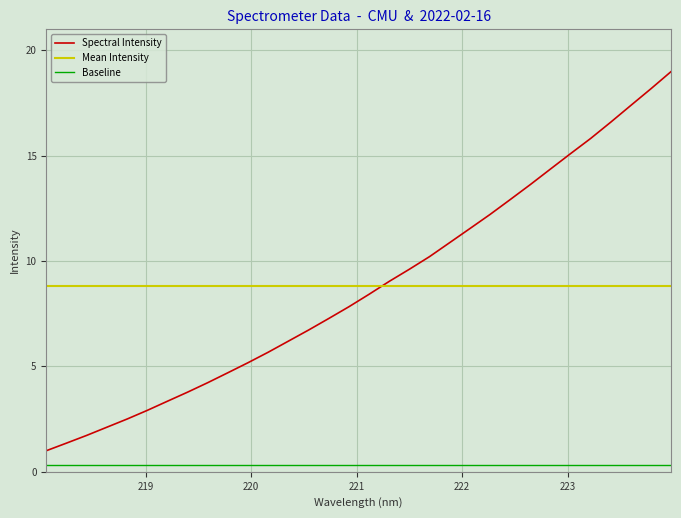

Rank the series by their maximum value, from lowest to highest.

Baseline, Mean Intensity, Spectral Intensity